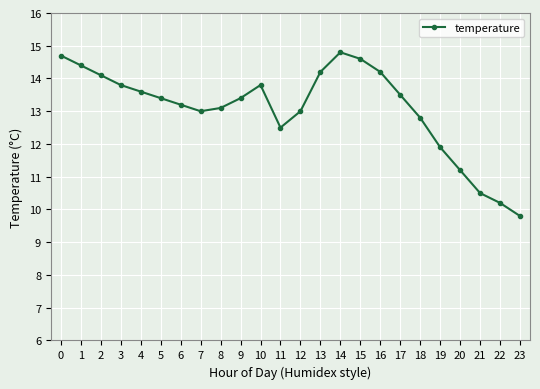

Reading right to left, transcribe all the data shown in this chart.

23=9.8	22=10.2	21=10.5	20=11.2	19=11.9	18=12.8	17=13.5	16=14.2	15=14.6	14=14.8	13=14.2	12=13.0	11=12.5	10=13.8	9=13.4	8=13.1	7=13.0	6=13.2	5=13.4	4=13.6	3=13.8	2=14.1	1=14.4	0=14.7